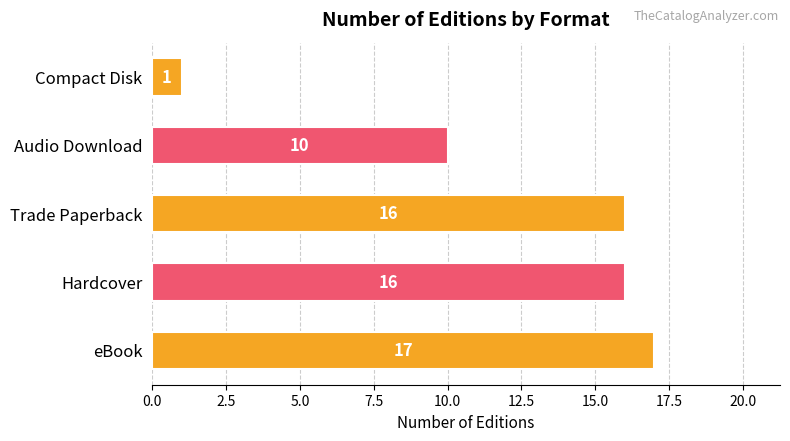

Reading bottom to top, extract all data points from this chart.

eBook=17	Hardcover=16	Trade Paperback=16	Audio Download=10	Compact Disk=1